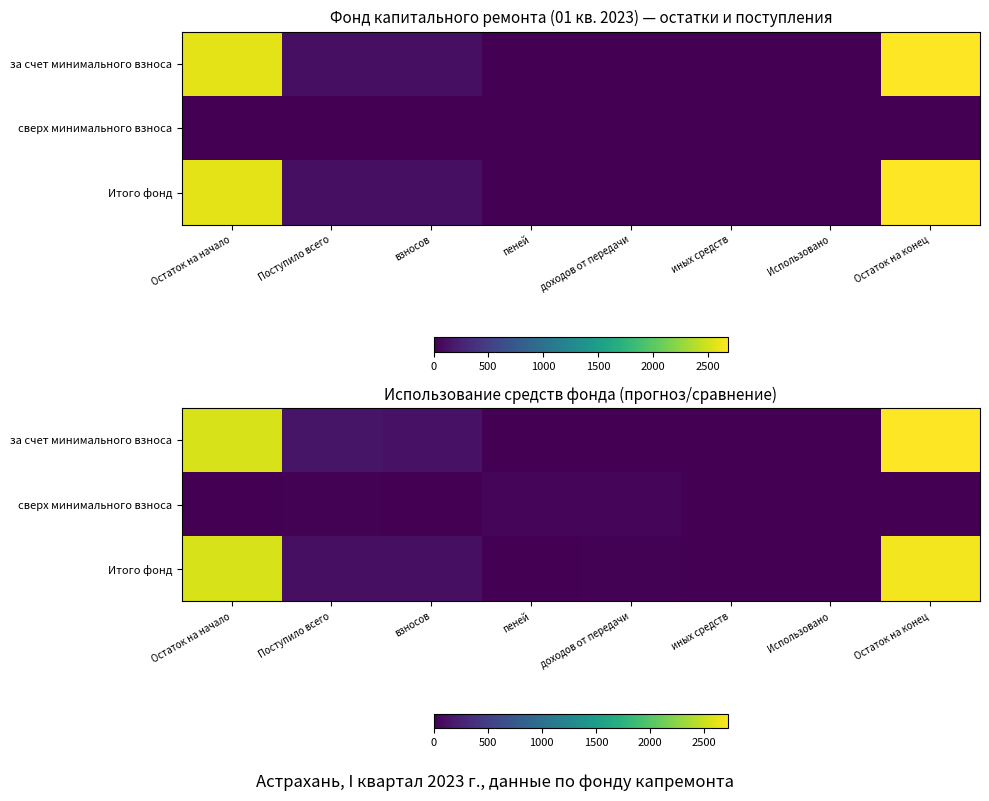

How many data points in Итого фонд are above 106?

4